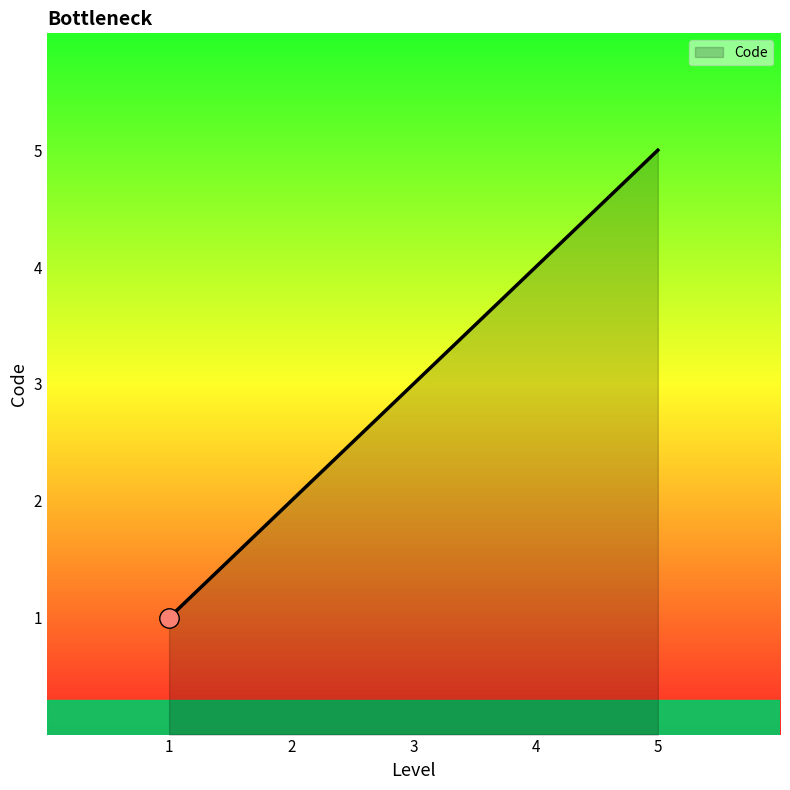

What is the minimum value shown in the chart?

1